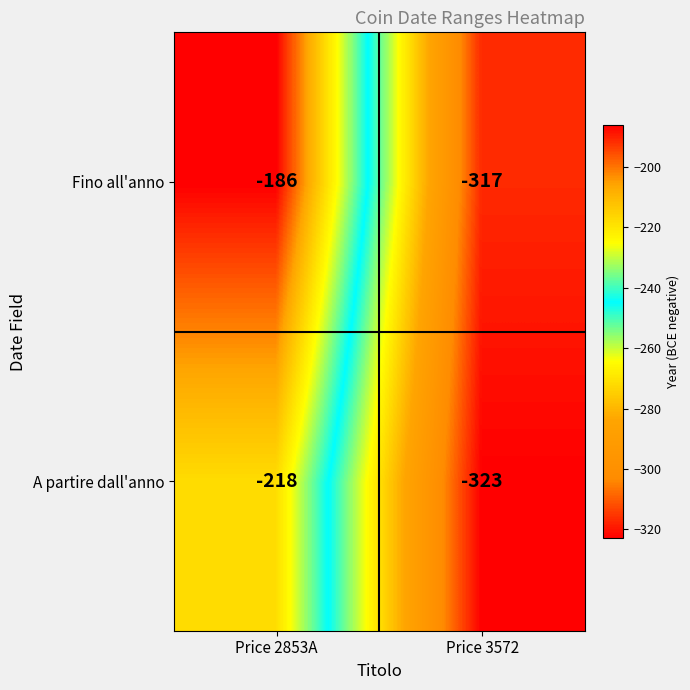

Which series has the largest total across all categories?

Fino all'anno